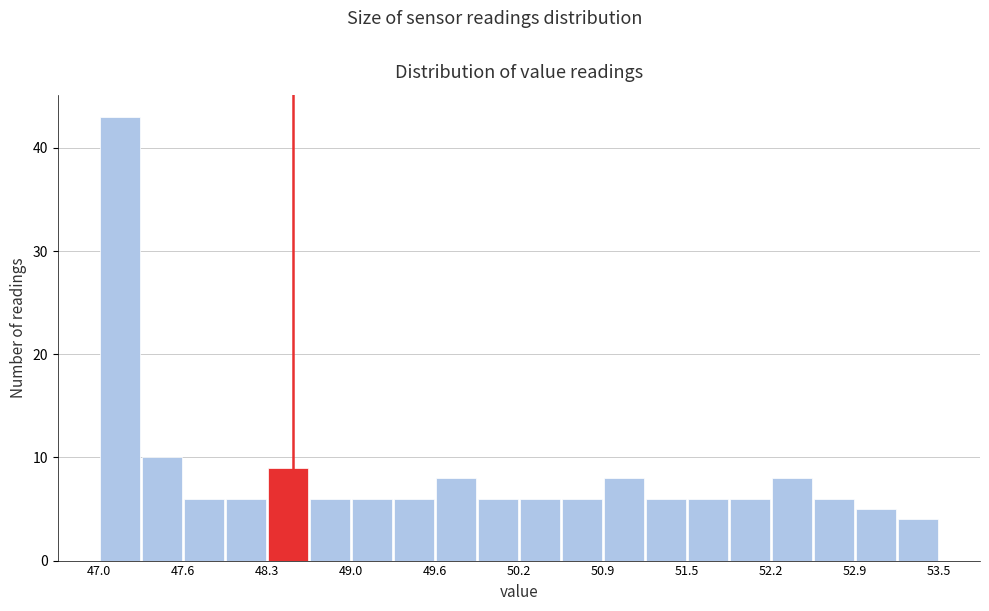

Read against the x-axis, roughly where is the centre of the tallest bar?

47.2